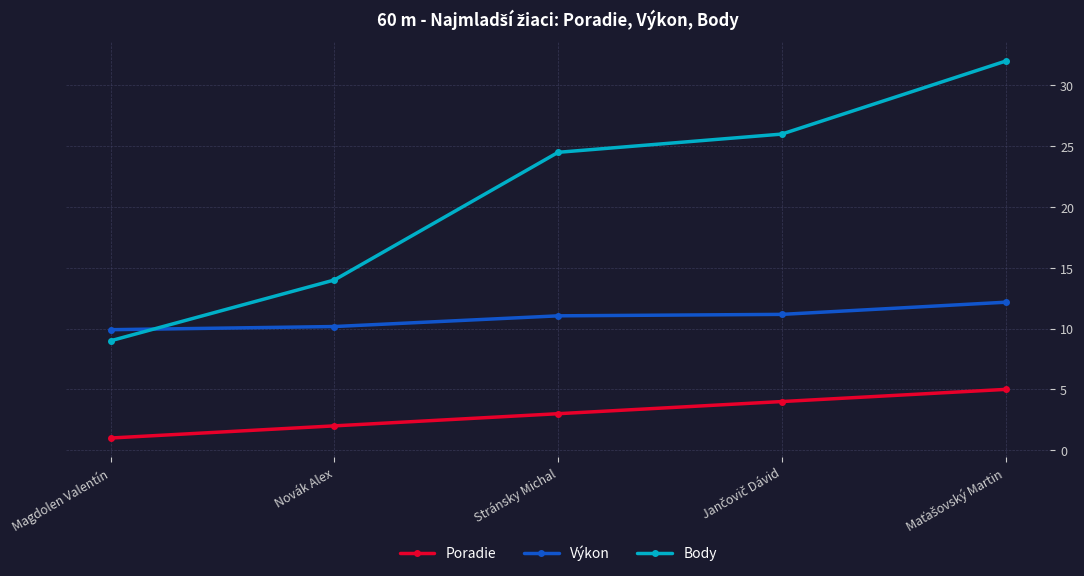

At how many categories does at least one series exceed 11?

4